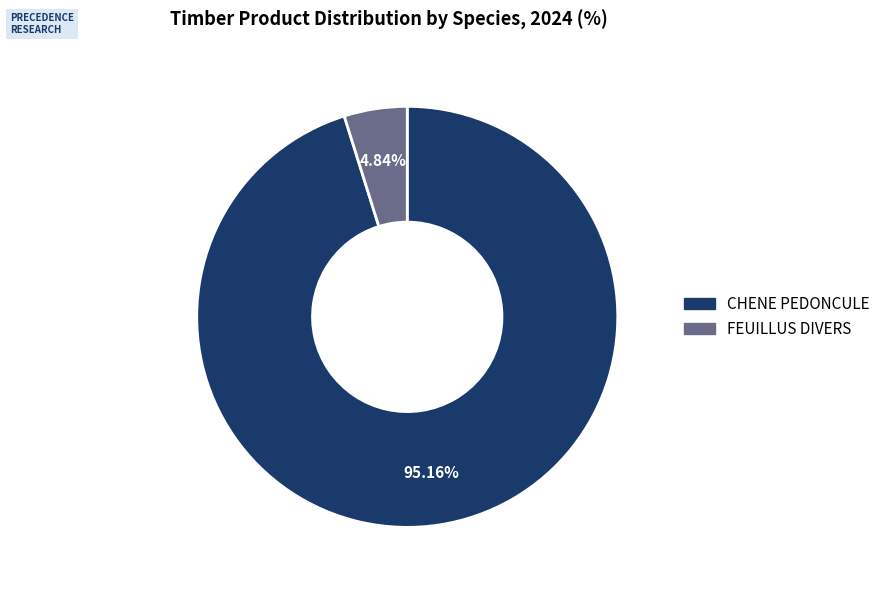

To the nearest percent, what portion does FEUILLUS DIVERS represent?

5%